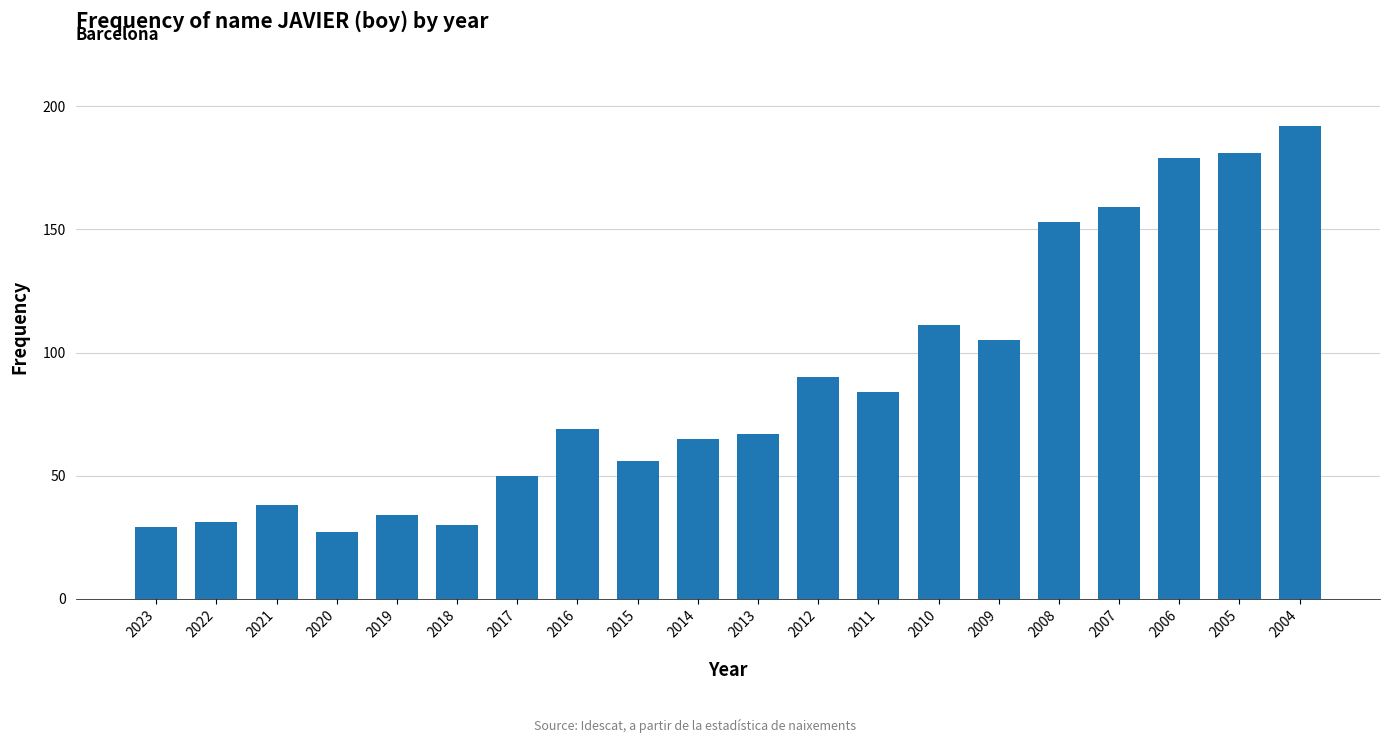

What is the ratio of the value at 2011 to the value at 2020?

3.1